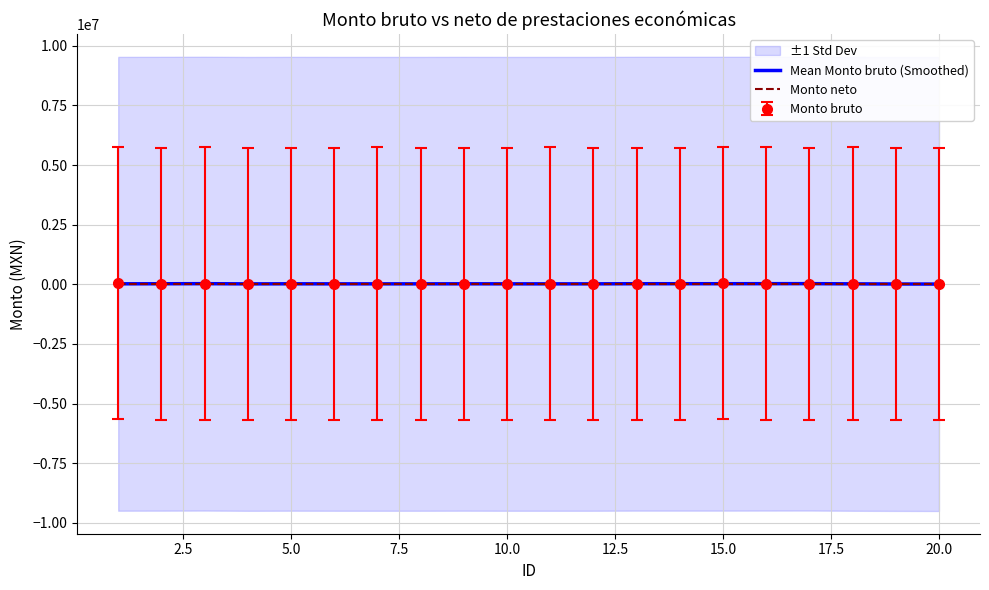

At 20.0, list the series in order from largest to smallest.

Mean Monto bruto (Smoothed), Monto neto